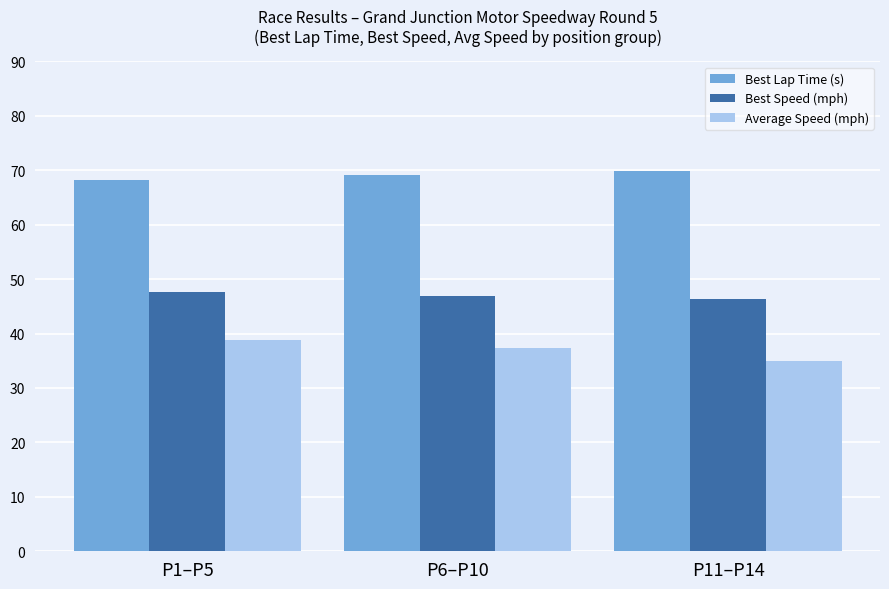

The Best Lap Time (s) series shows 88.9 at P1–P5. True or false?

False